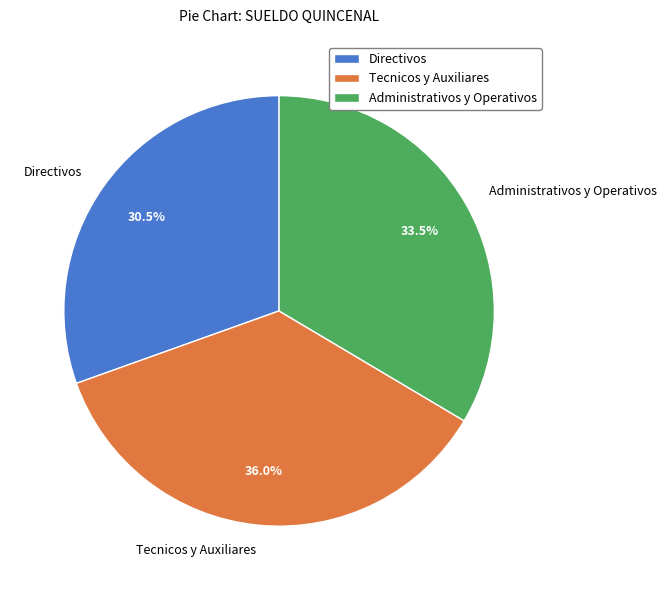

Does Directivos account for over 50% of the chart?

No